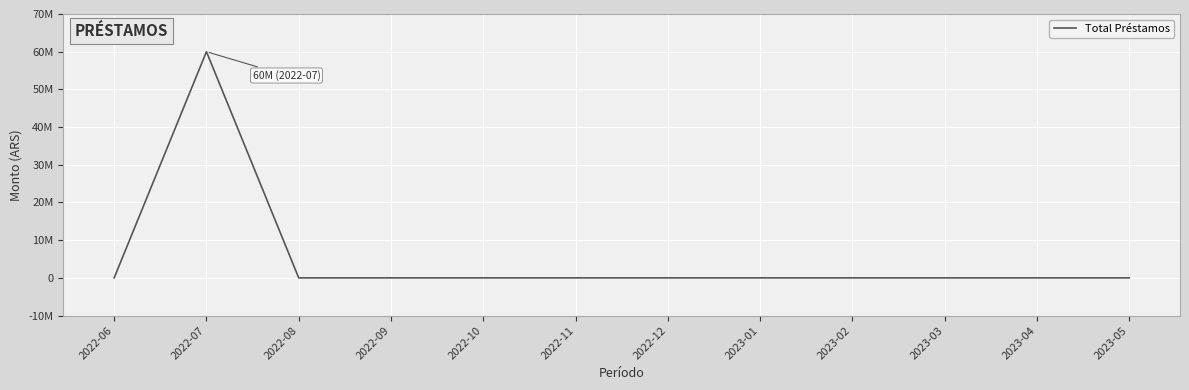

Reading right to left, list all the values displayed in this chart.

2023-05=0	2023-04=0	2023-03=0	2023-02=0	2023-01=0	2022-12=0	2022-11=0	2022-10=0	2022-09=0	2022-08=0	2022-07=60000000	2022-06=0